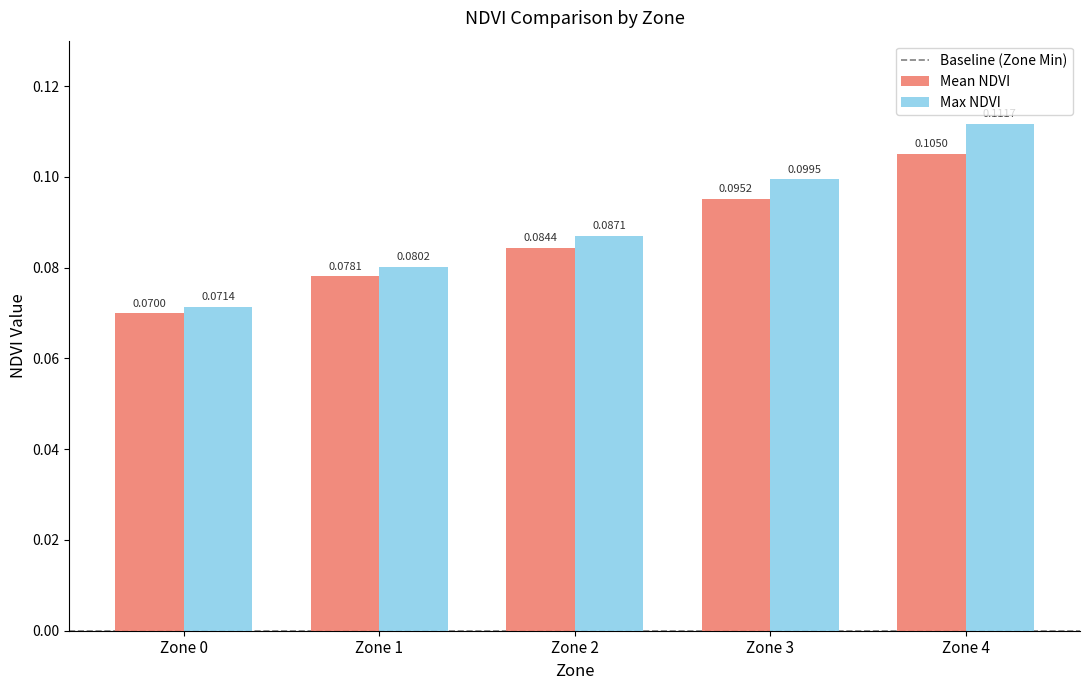

Which series has the widest spread of values?

Max NDVI